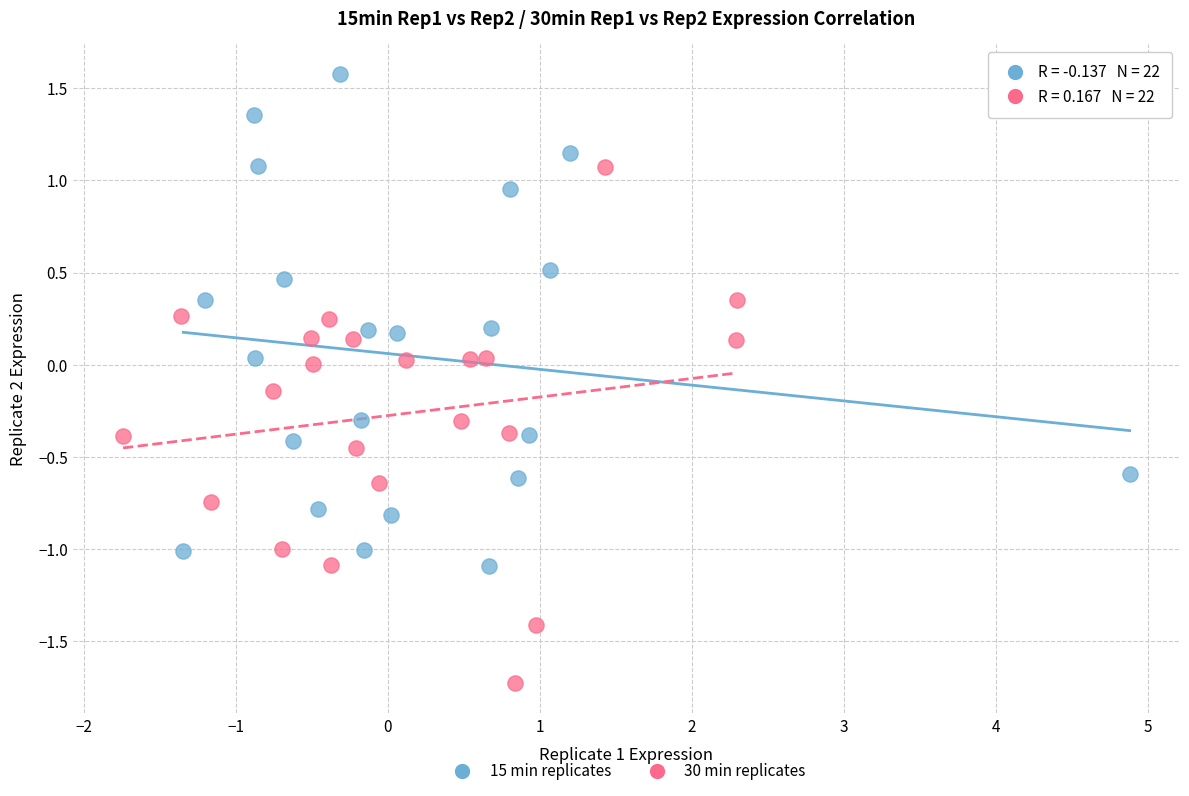

What are all the series names shown in the legend?

15 min replicates, 30 min replicates